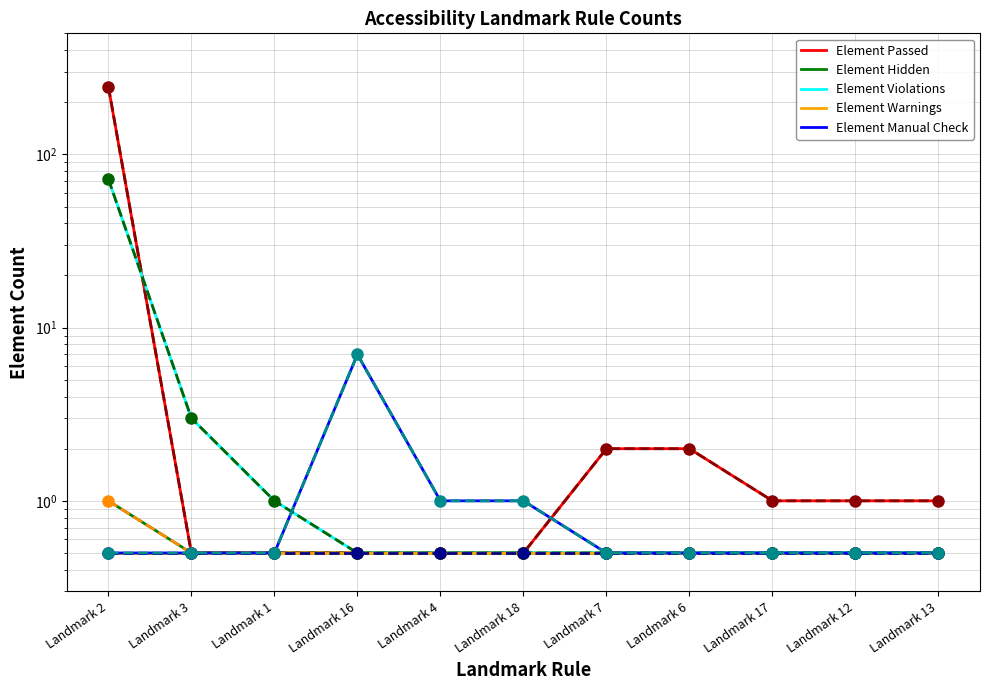

True or false: Element Passed and Element Hidden intersect in this chart.

False